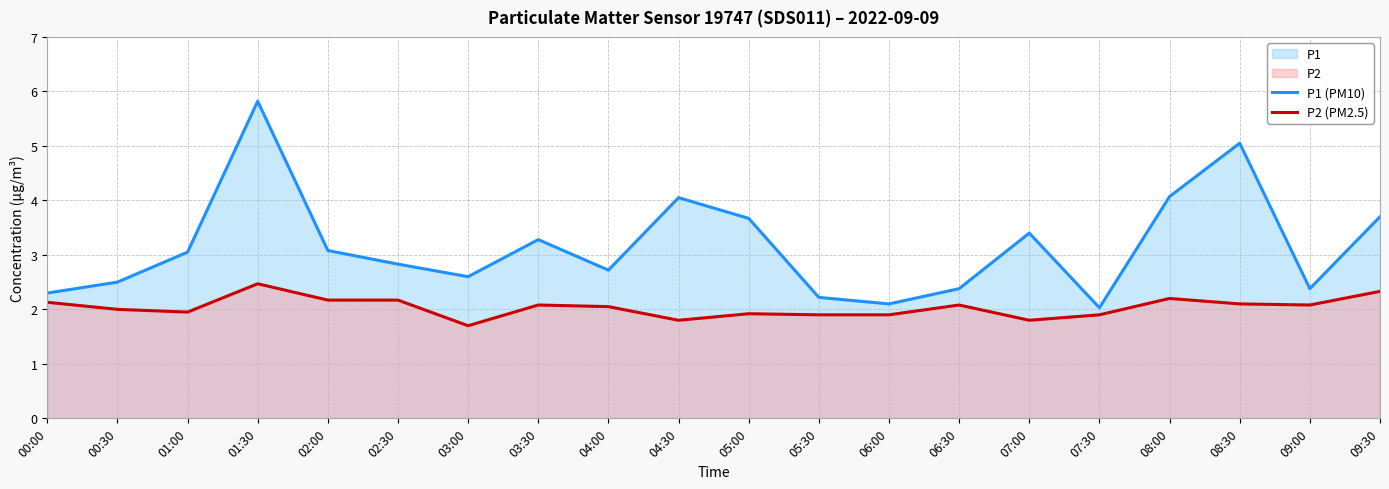

List the series in order of their peak value, lowest first.

P2 (PM2.5), P1 (PM10)